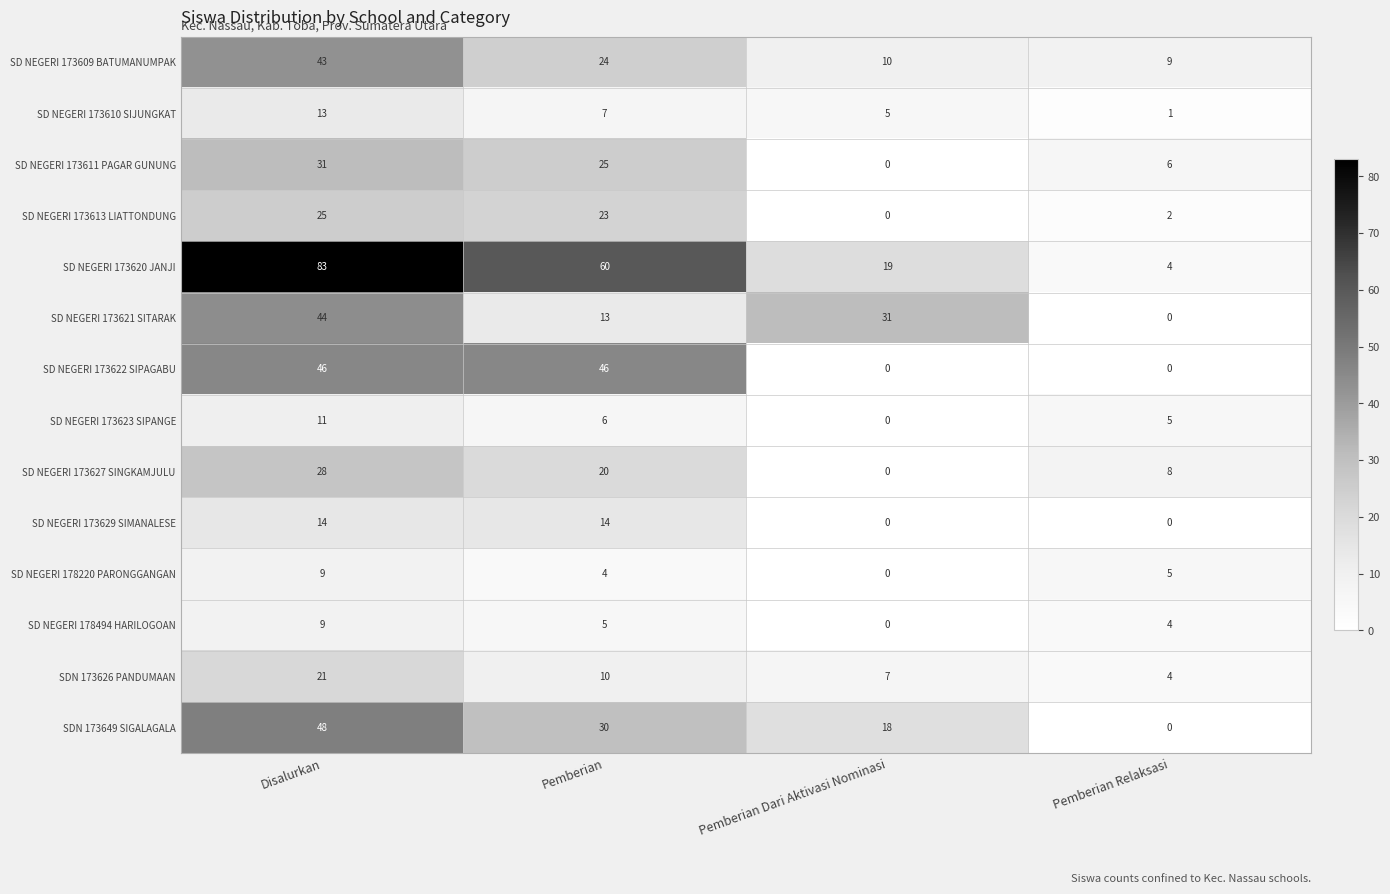

What is the maximum value for SD NEGERI 173609 BATUMANUMPAK?

43